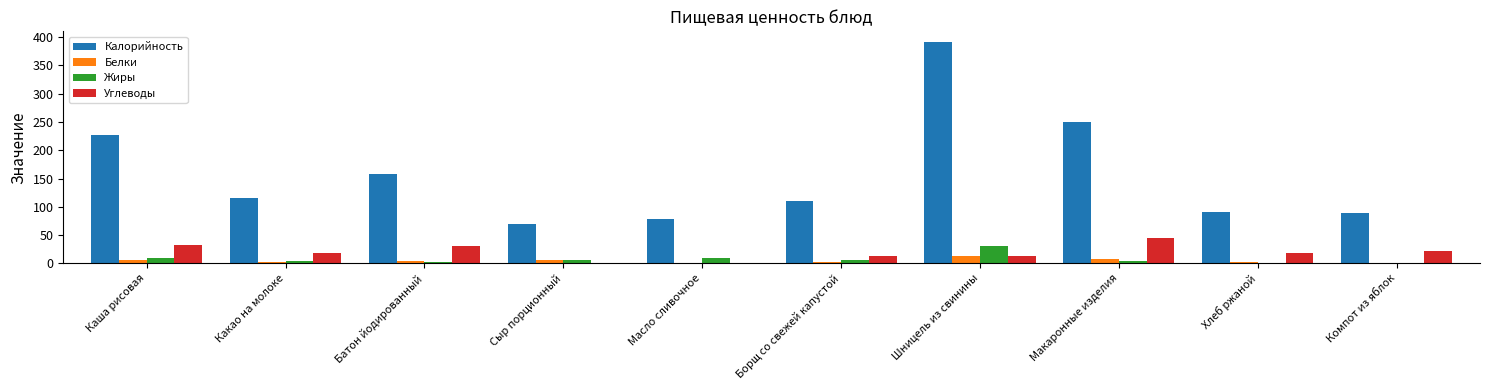

Which series changed the most between Каша рисовая and Какао на молоке?

Калорийность